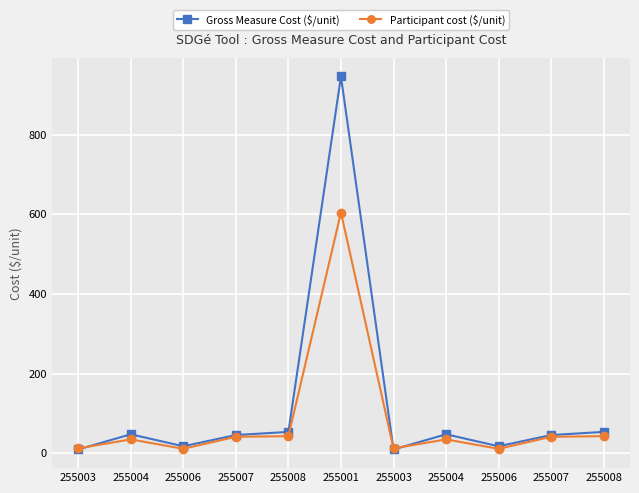

Where does the Gross Measure Cost ($/unit) series first go above 45?

255004